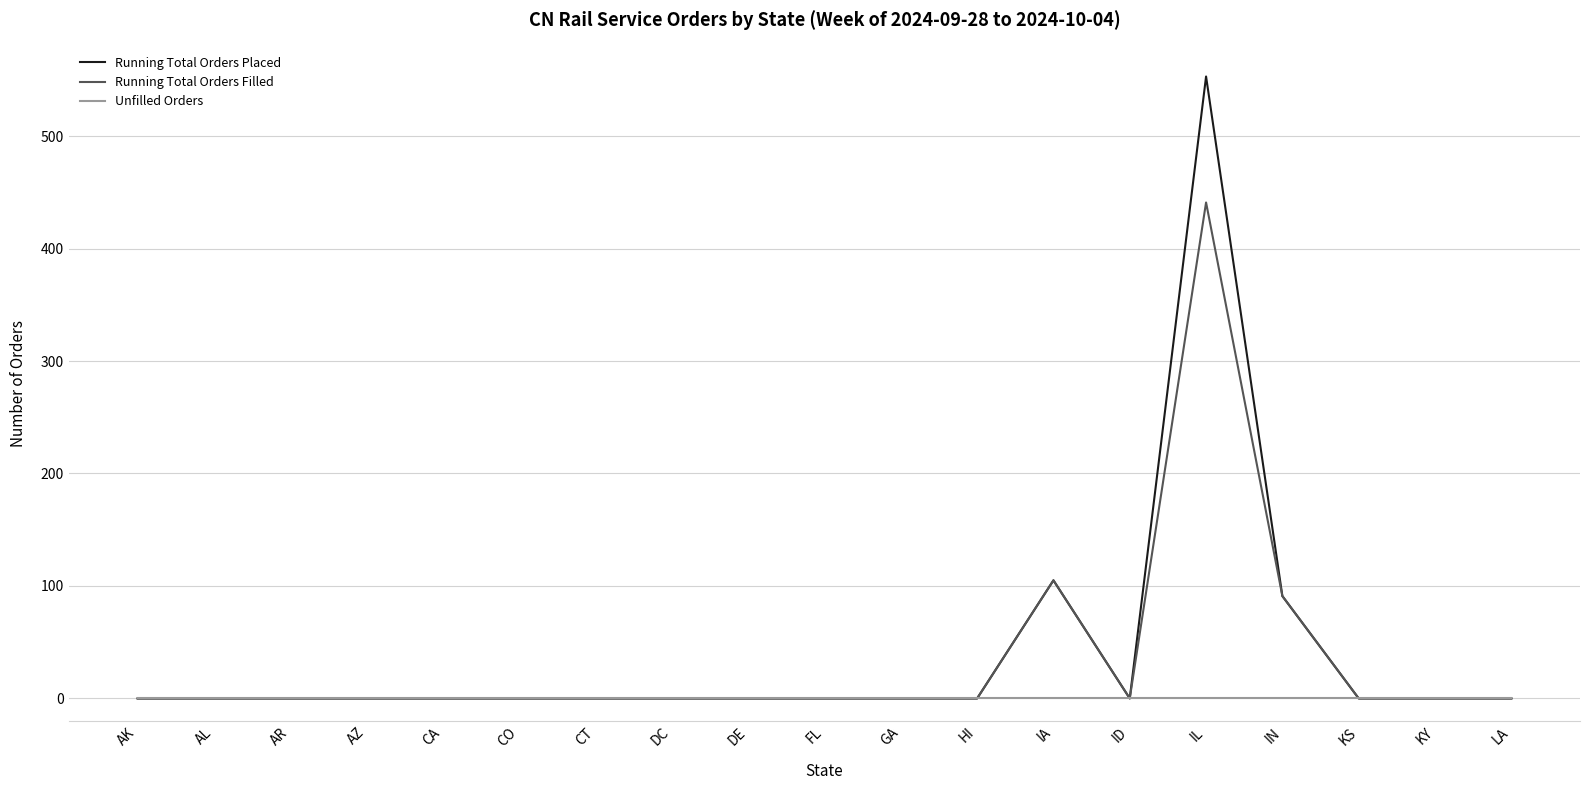

What are all the series names shown in the legend?

Running Total Orders Placed, Running Total Orders Filled, Unfilled Orders